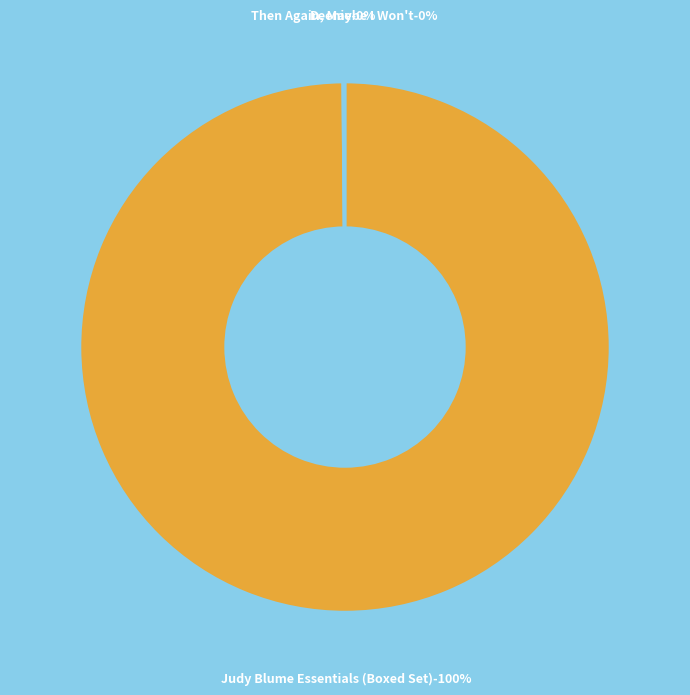

To the nearest percent, what percentage of the pie is Judy Blume Essentials (Boxed Set)?

100%